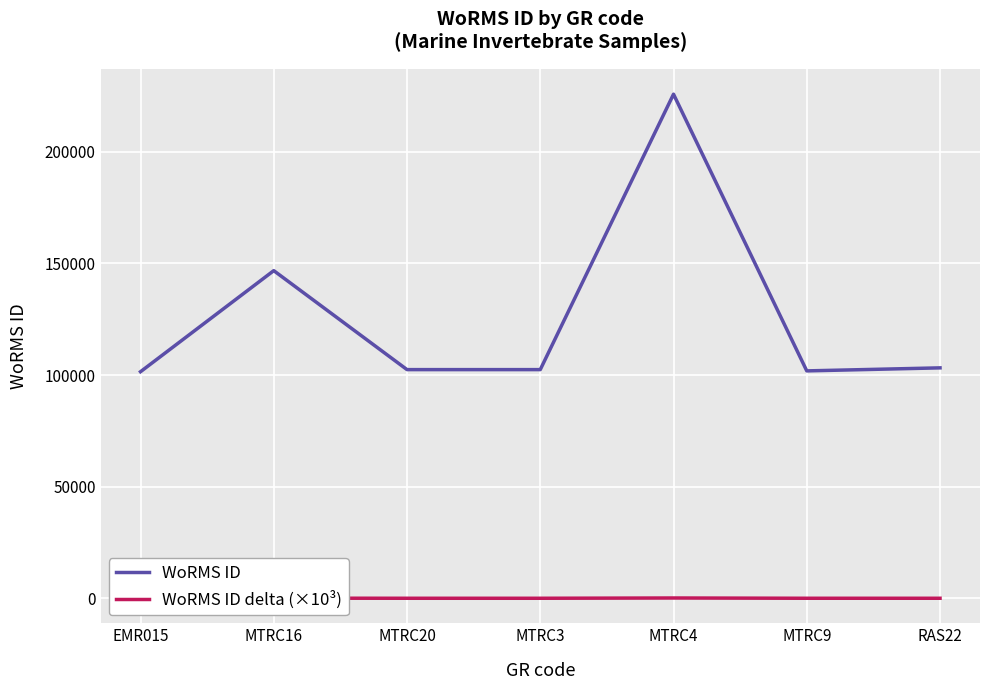

How many lines are shown in the chart?

2